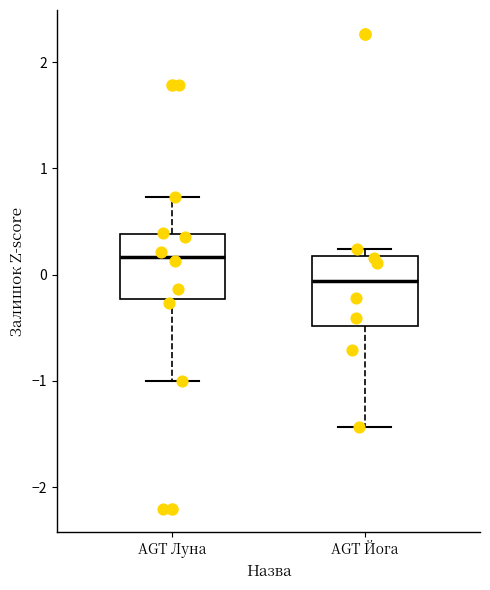

Reading left to right, read every box against the y-axis: the position of its median line, the range the box covers, and the ends of its whiskers. The values are not printed on the chart, so give them approximately, as read against the axis.

AGT Луна: median 0.2, box -0.2 to 0.4, whiskers -1.0 to 0.7
AGT Йога: median -0.1, box -0.5 to 0.2, whiskers -1.4 to 0.2 (just above the box's upper edge)